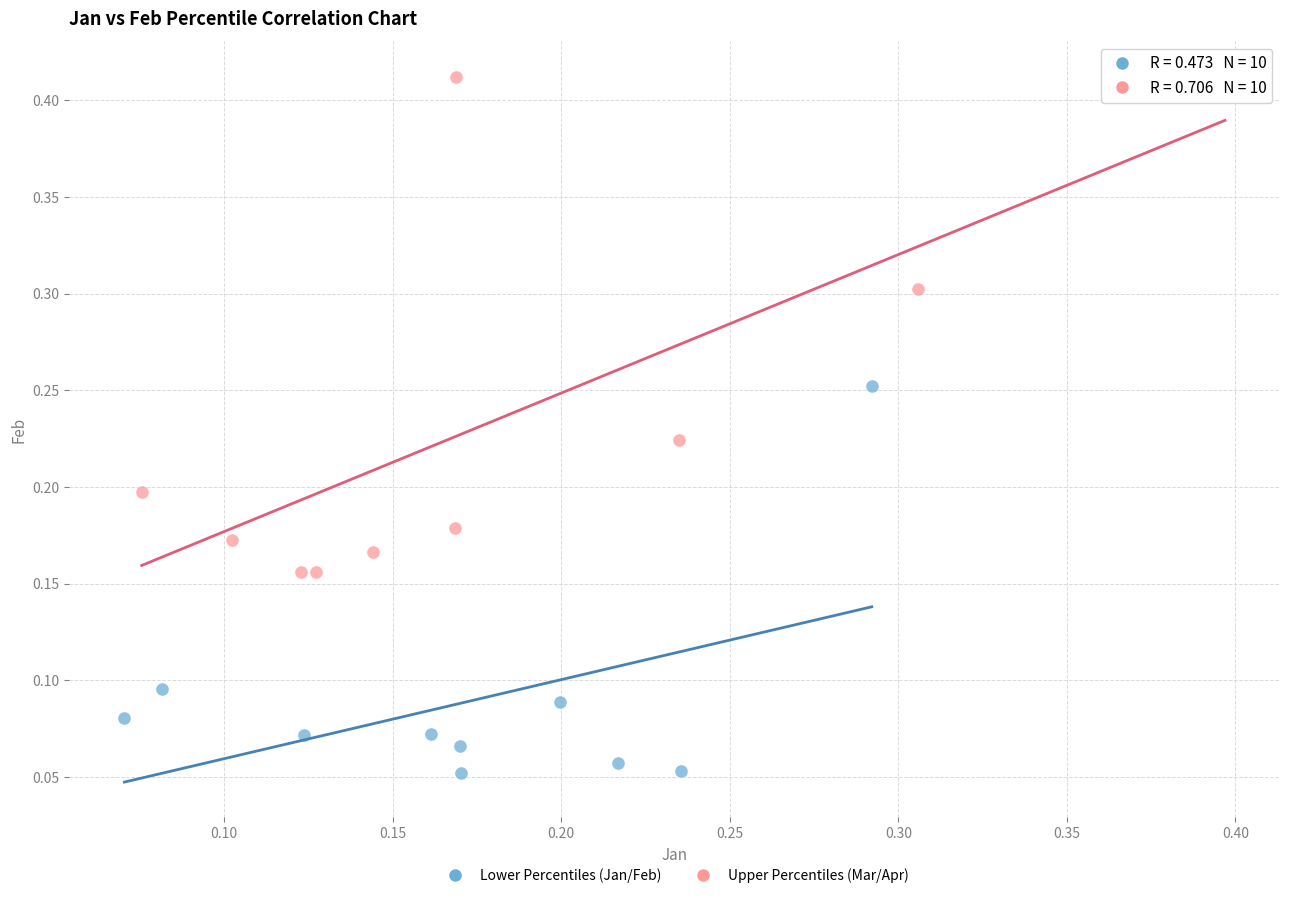

What are all the series names shown in the legend?

Lower Percentiles (Jan/Feb), Upper Percentiles (Mar/Apr)